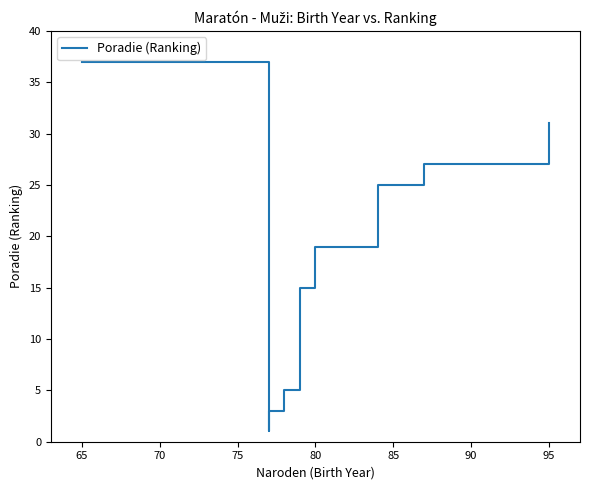

What is the difference between the values at 95 and 80?

12